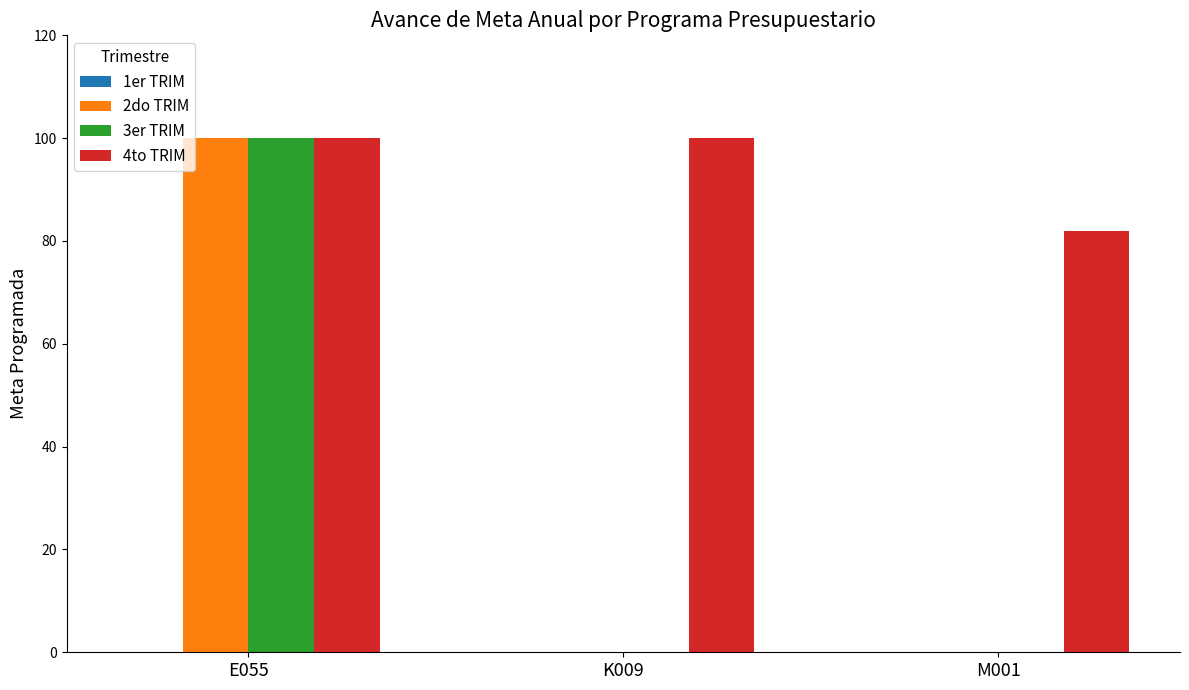

What is the spread (max minus min) of values at E055?

0